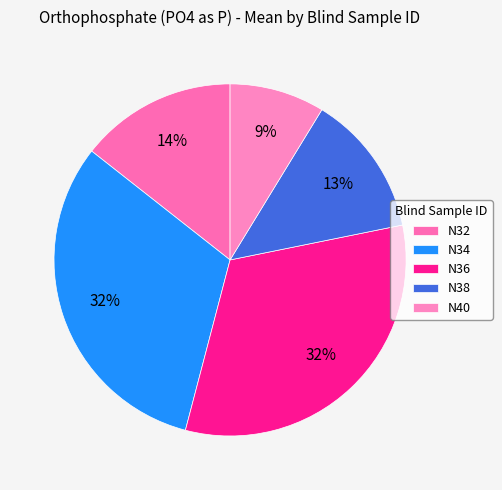

What percentage is NOT represented by N40?

91.3%